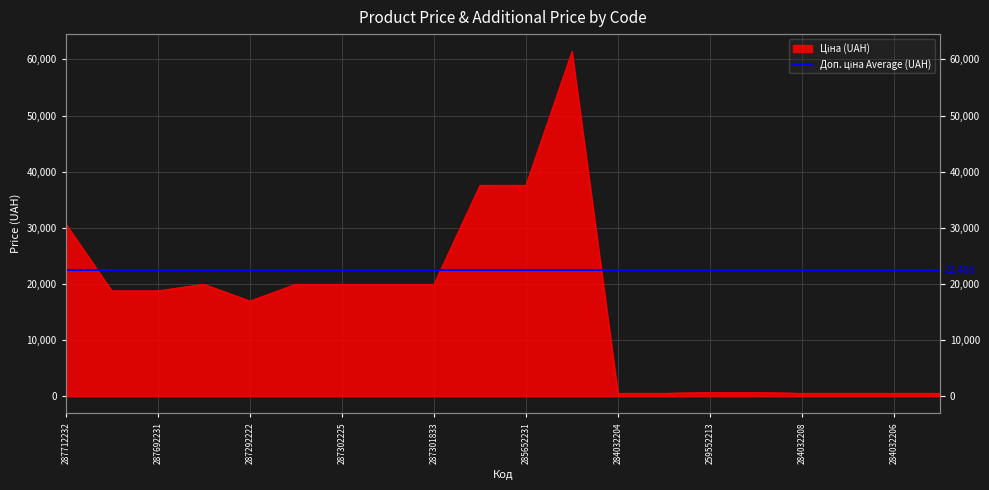

Does the chart display data point markers on the line(s)?

No